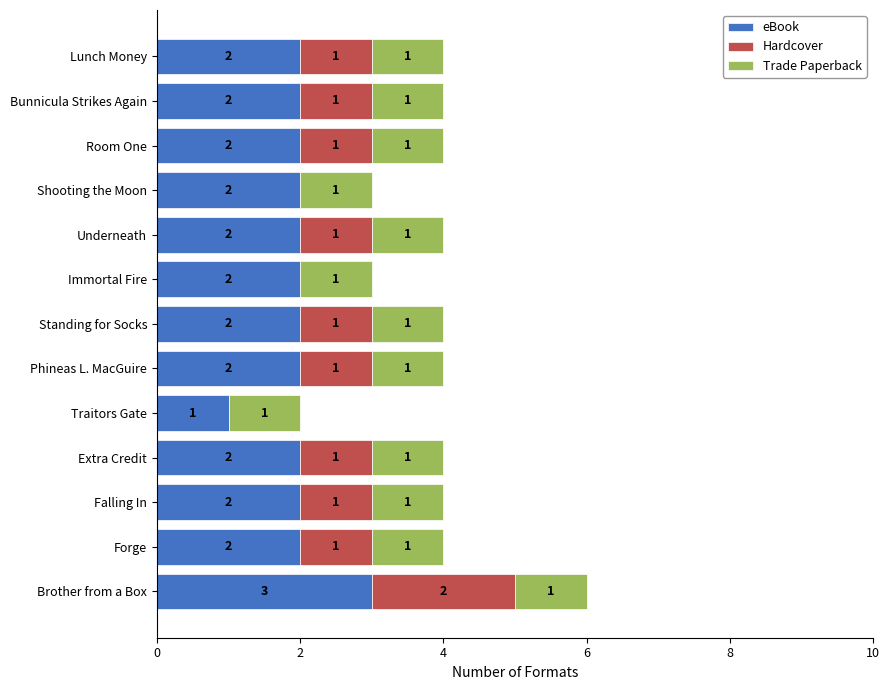

What is the sum of the eBook values at Standing for Socks and Underneath?

4